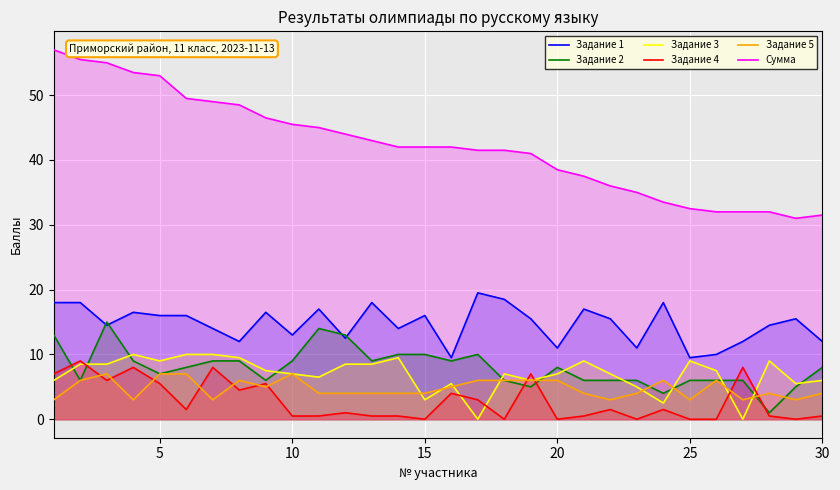

Which series has the largest range (max minus min)?

Сумма